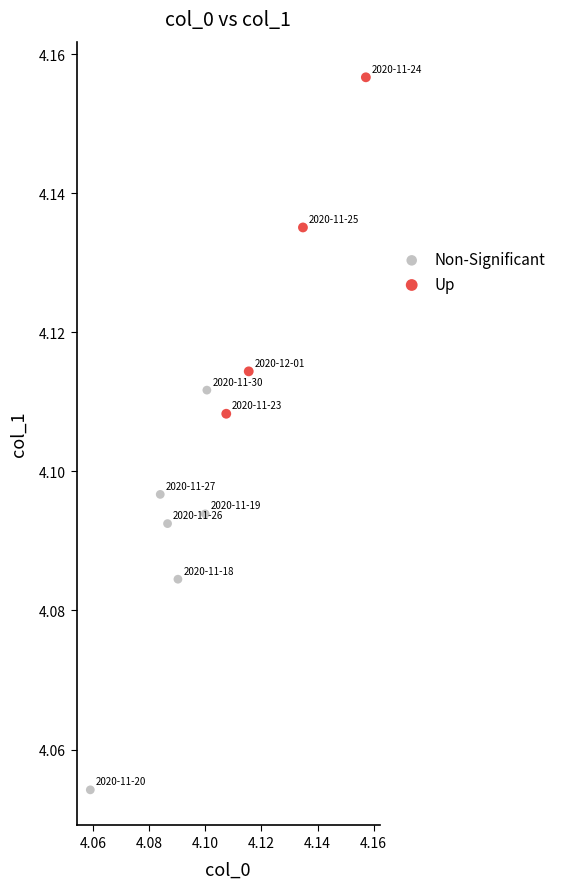

Which series has the largest Y range (max minus min)?

Non-Significant